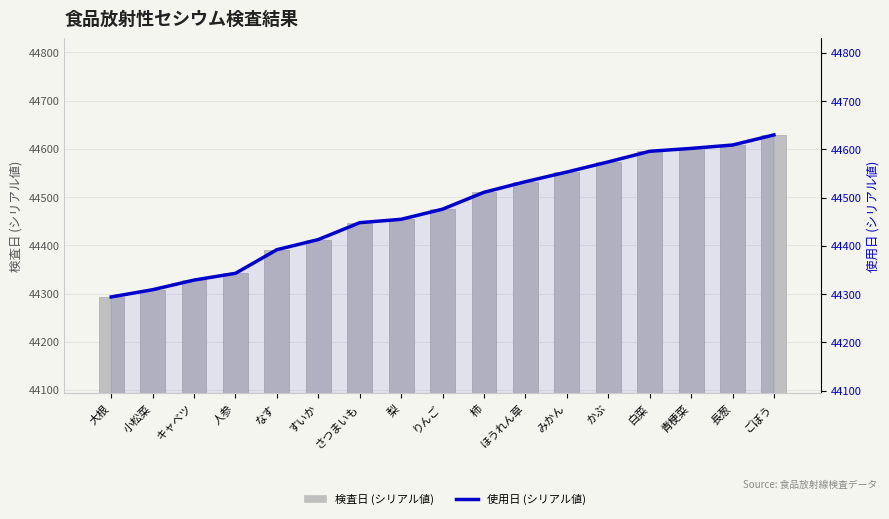

Which has a higher value, かぶ or すいか?

かぶ